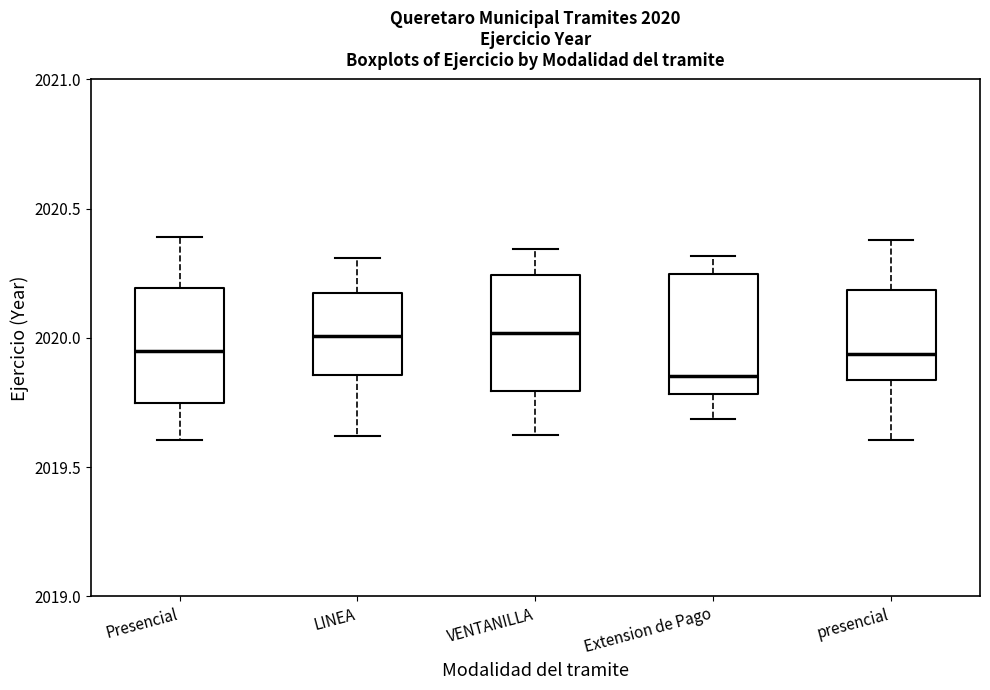

Which box has the lowest median line?

Extension de Pago